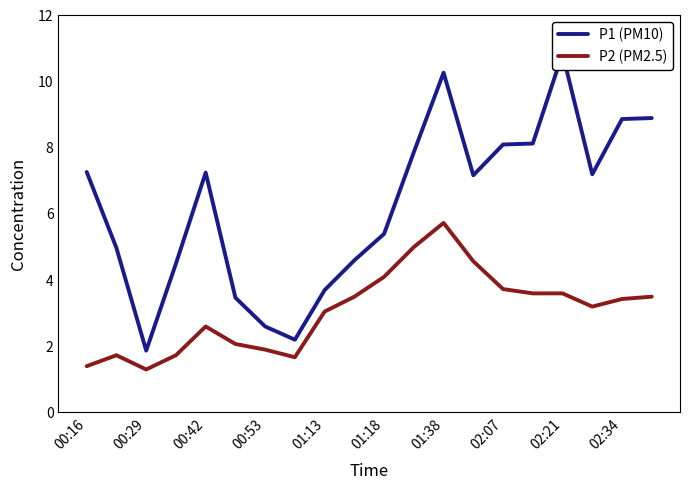

What is the maximum value for P2 (PM2.5)?

5.7